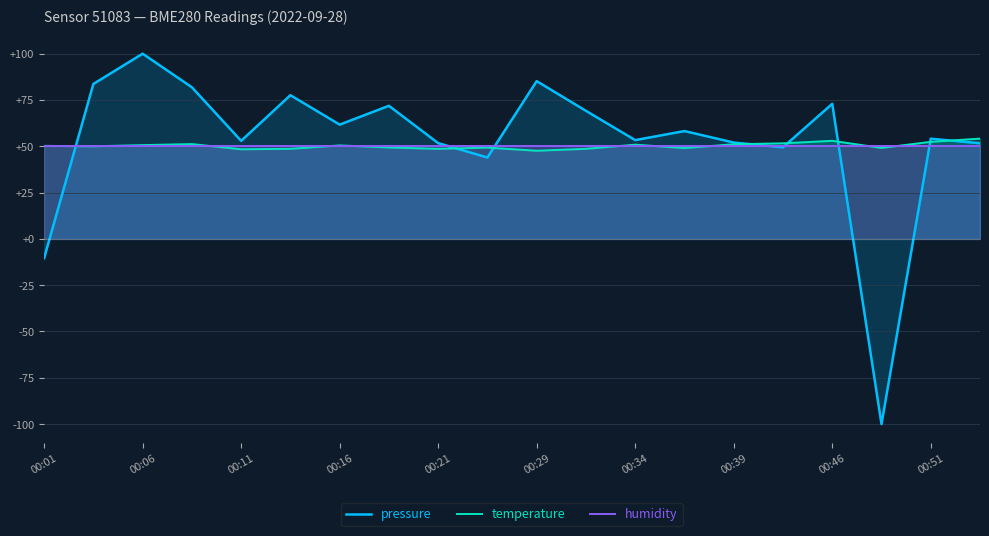

True or false: humidity and pressure cross at least once.

True